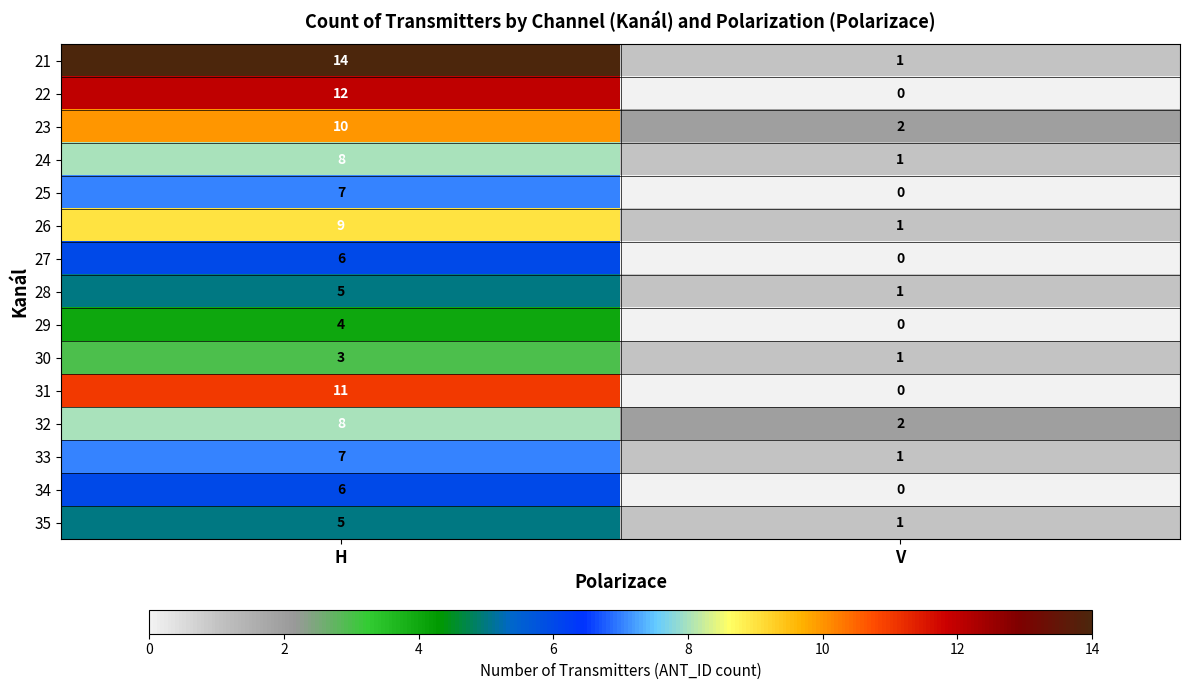

How many distinct data groups are displayed?

15